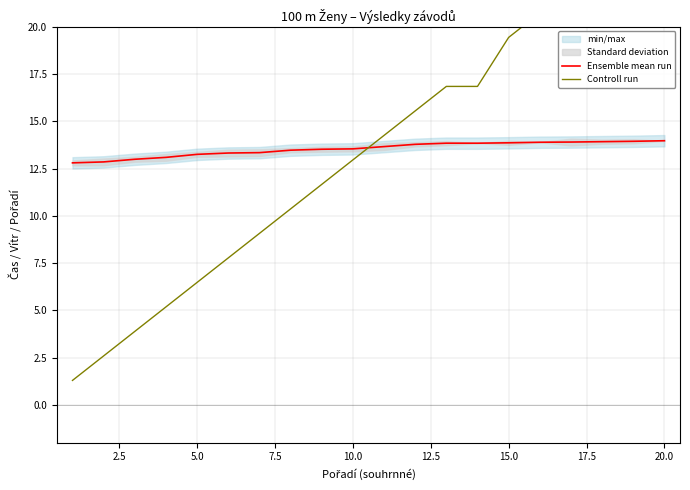

Is it true that Ensemble mean run equals 23.9 at 15.0?

False